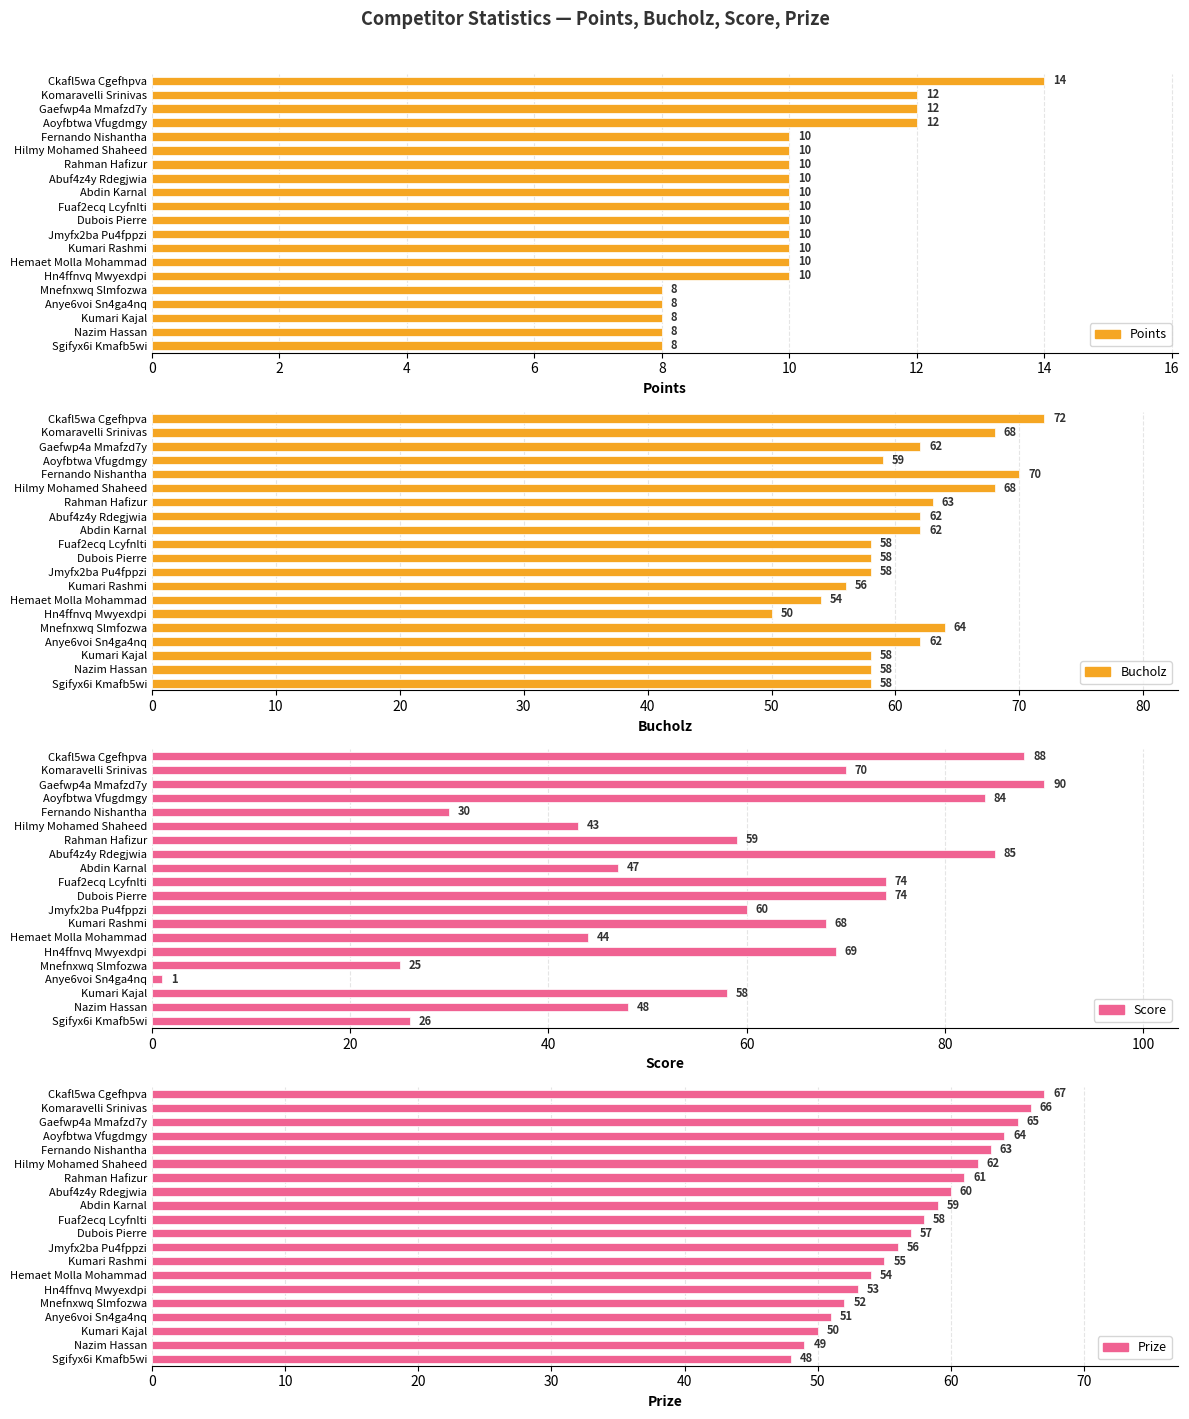

List the series in order of their peak value, lowest first.

Points, Prize, Bucholz, Score